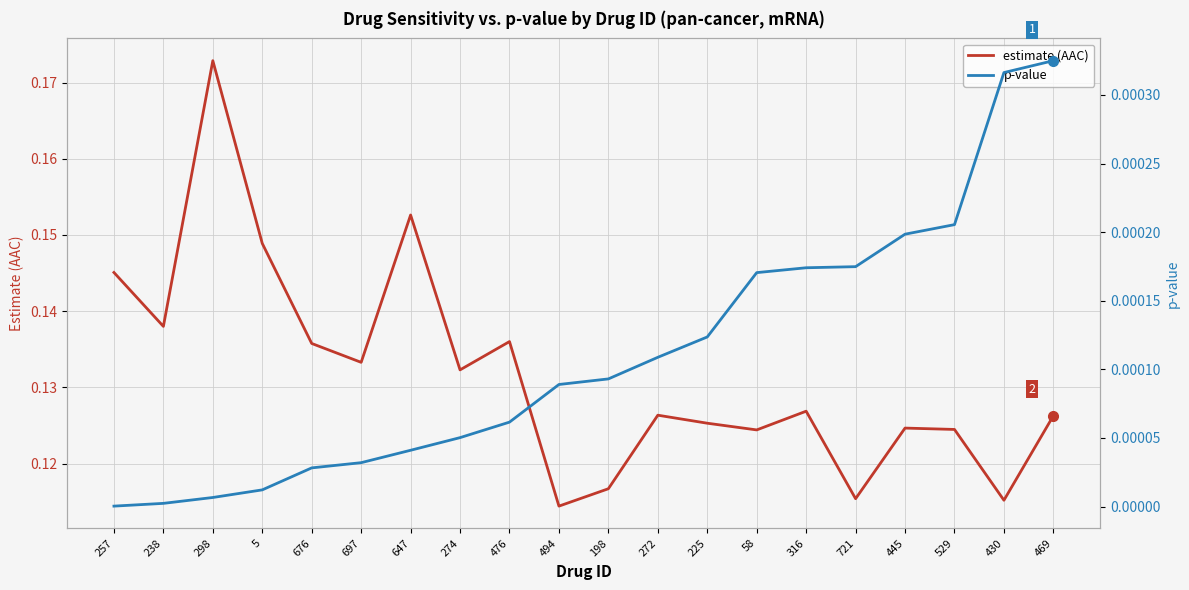

Rank the series by their average value, from highest to lowest.

estimate (AAC), p-value